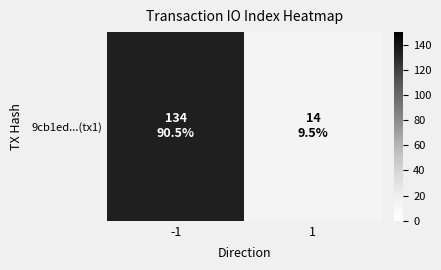

Approximately how many times larger is the value at 1 compared to -1?

0.1